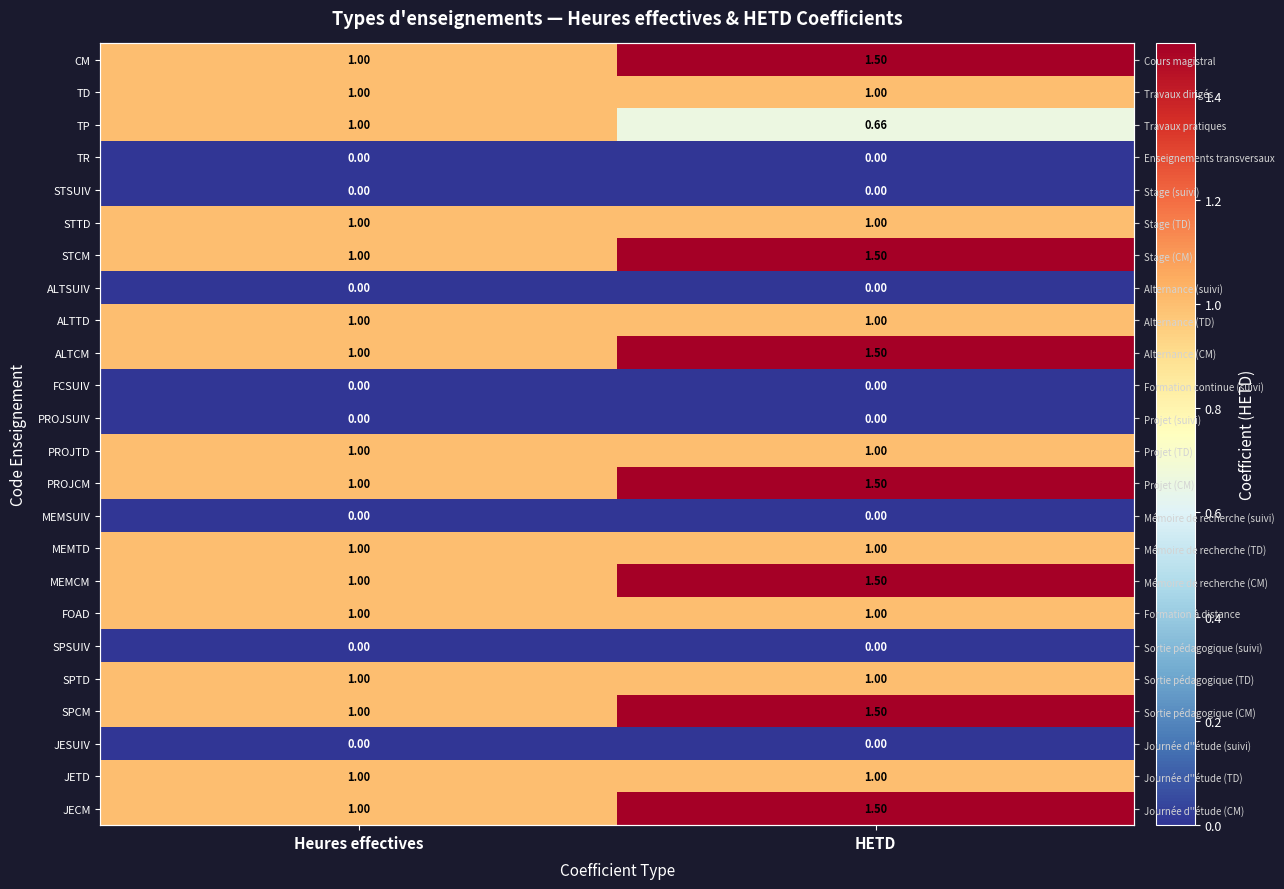

At which label is JECM closest to 1?

Heures effectives